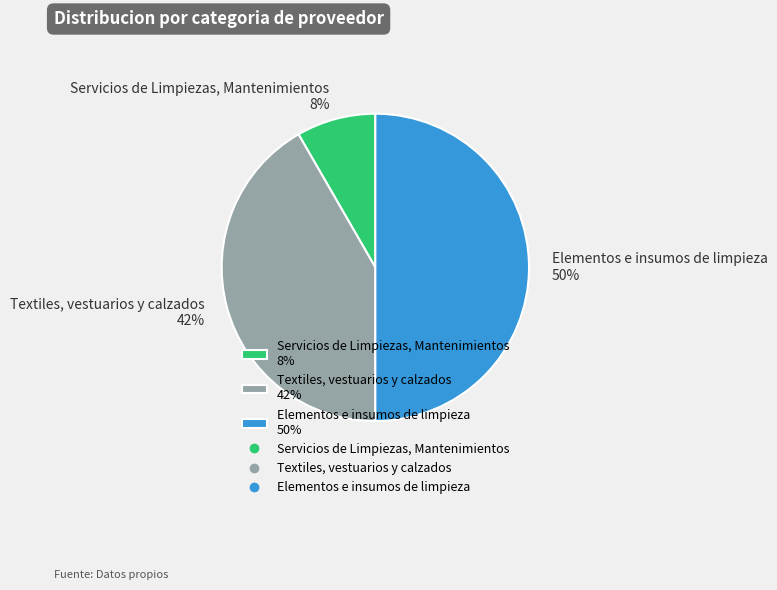

Is it true that Servicios de Limpiezas, Mantenimientos is 17% of the pie?

False